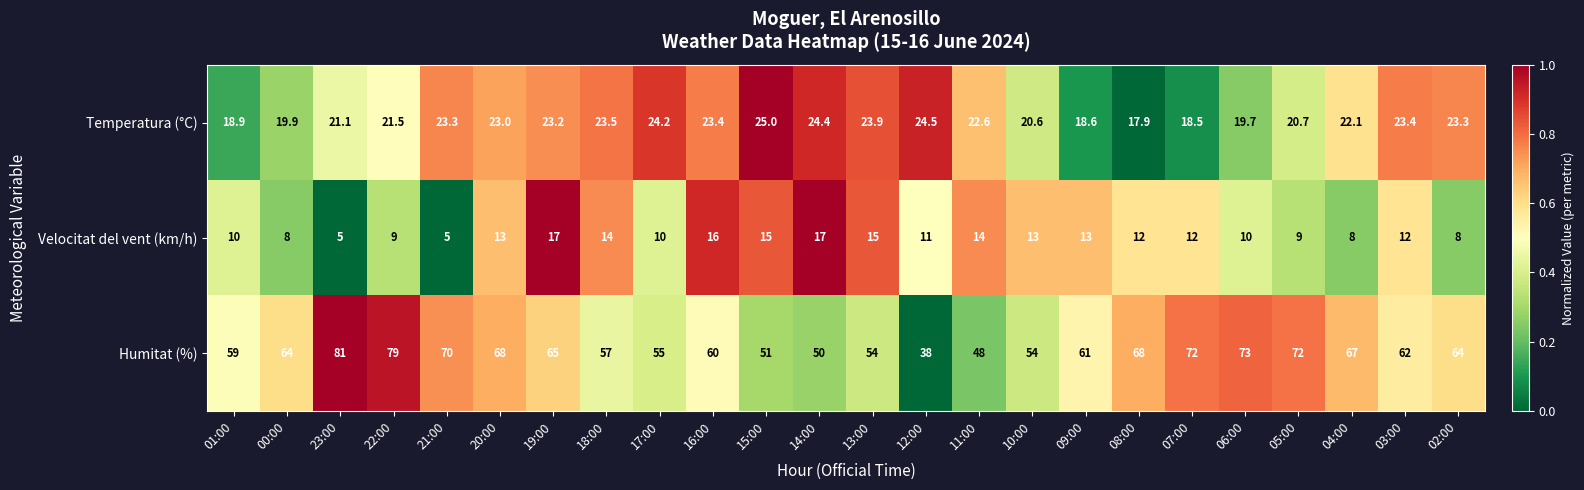

List the series in order of their overall mean, lowest first.

Velocitat del vent (km/h), Temperatura (°C), Humitat (%)